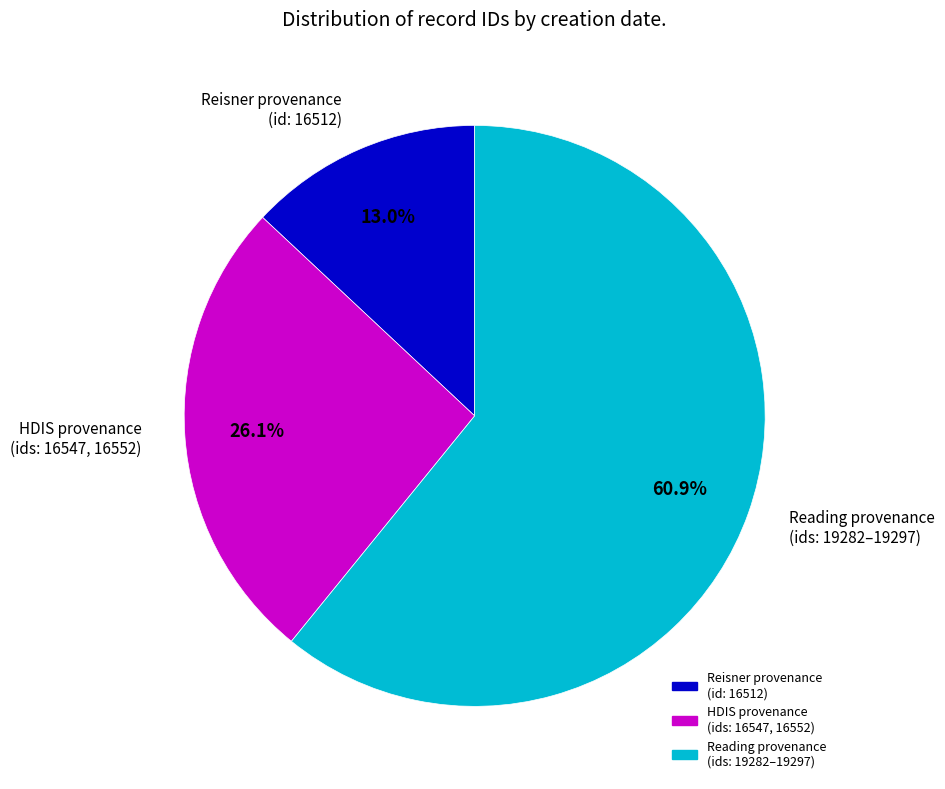

Does any single category account for the majority?

Yes